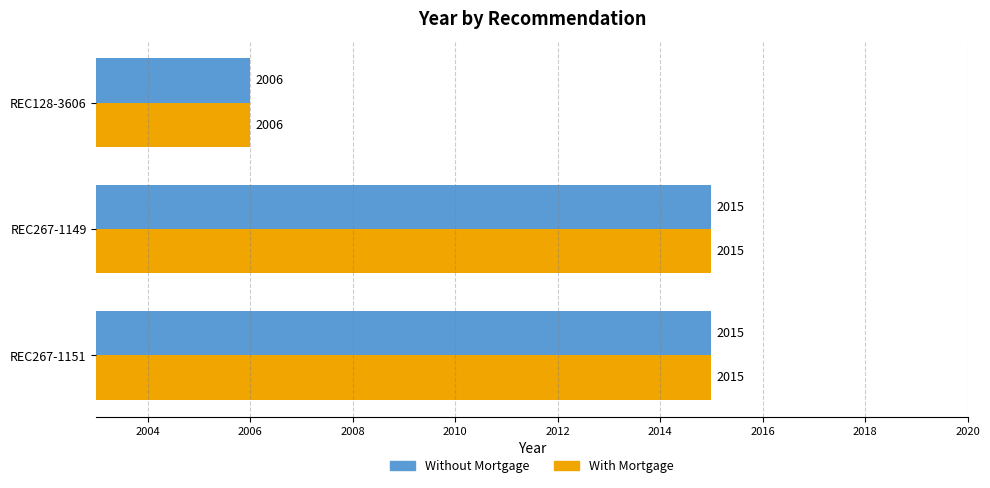

What is the maximum value for With Mortgage?

2015